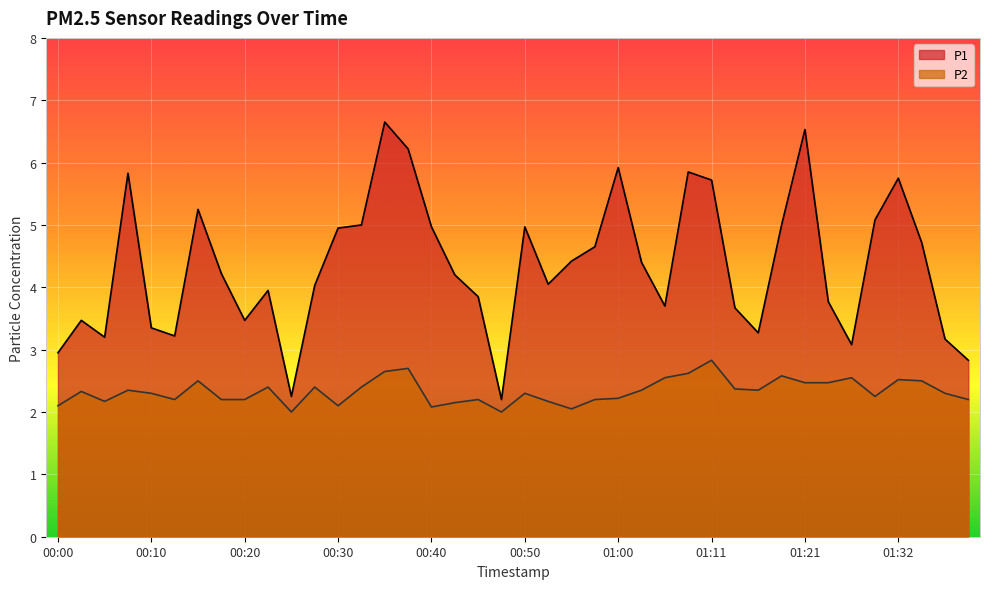

Where is the first local maximum for P1?

00:02